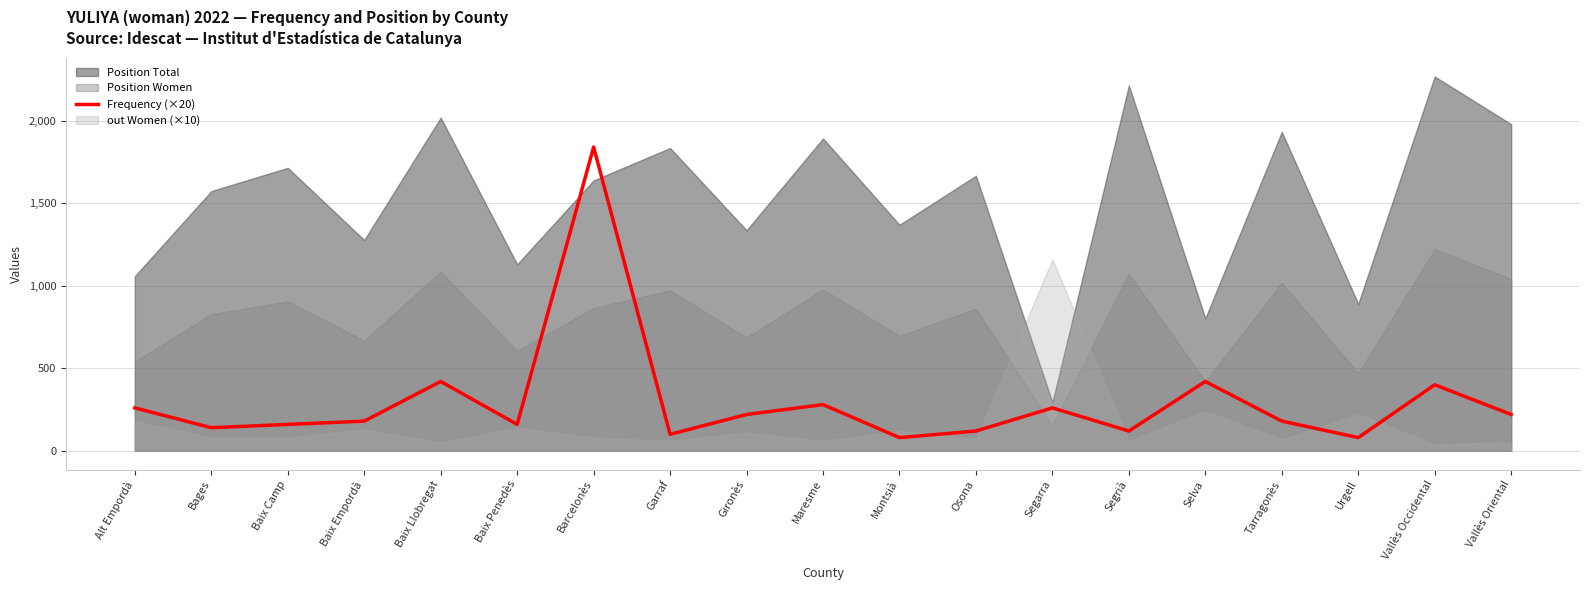

How many data points are less than 180?

8